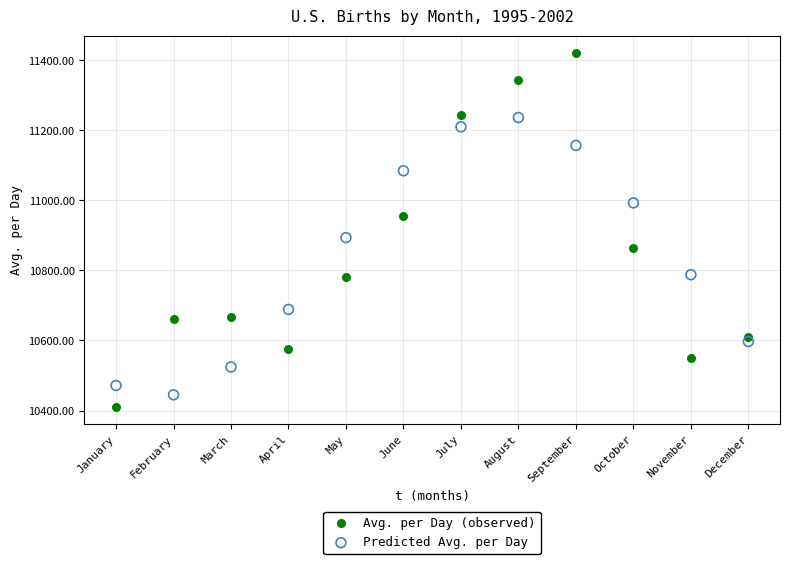

Which series reaches the maximum Y coordinate?

Avg. per Day (observed)